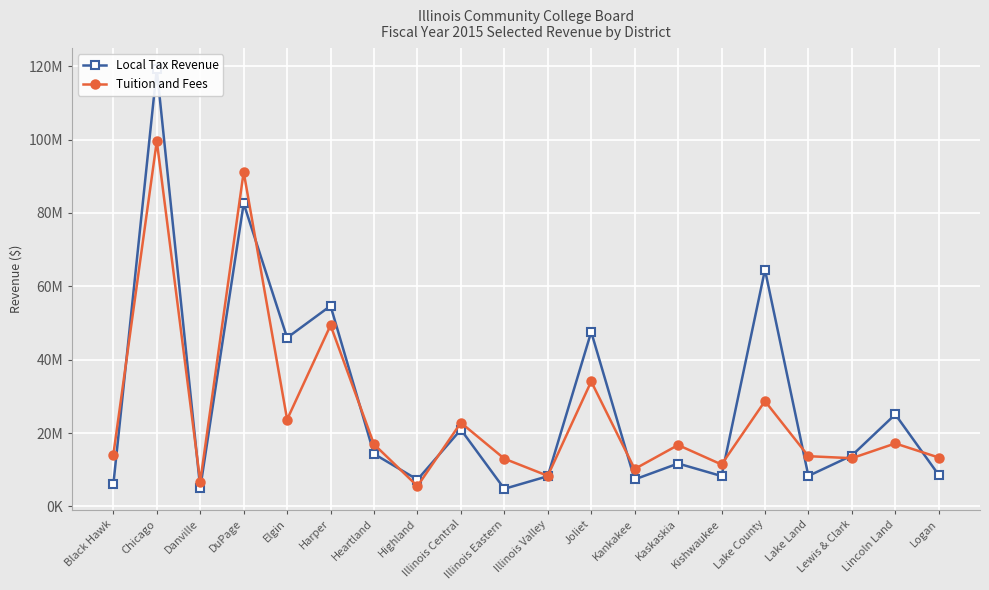

The value of Tuition and Fees at Highland is 2796846. True or false?

False